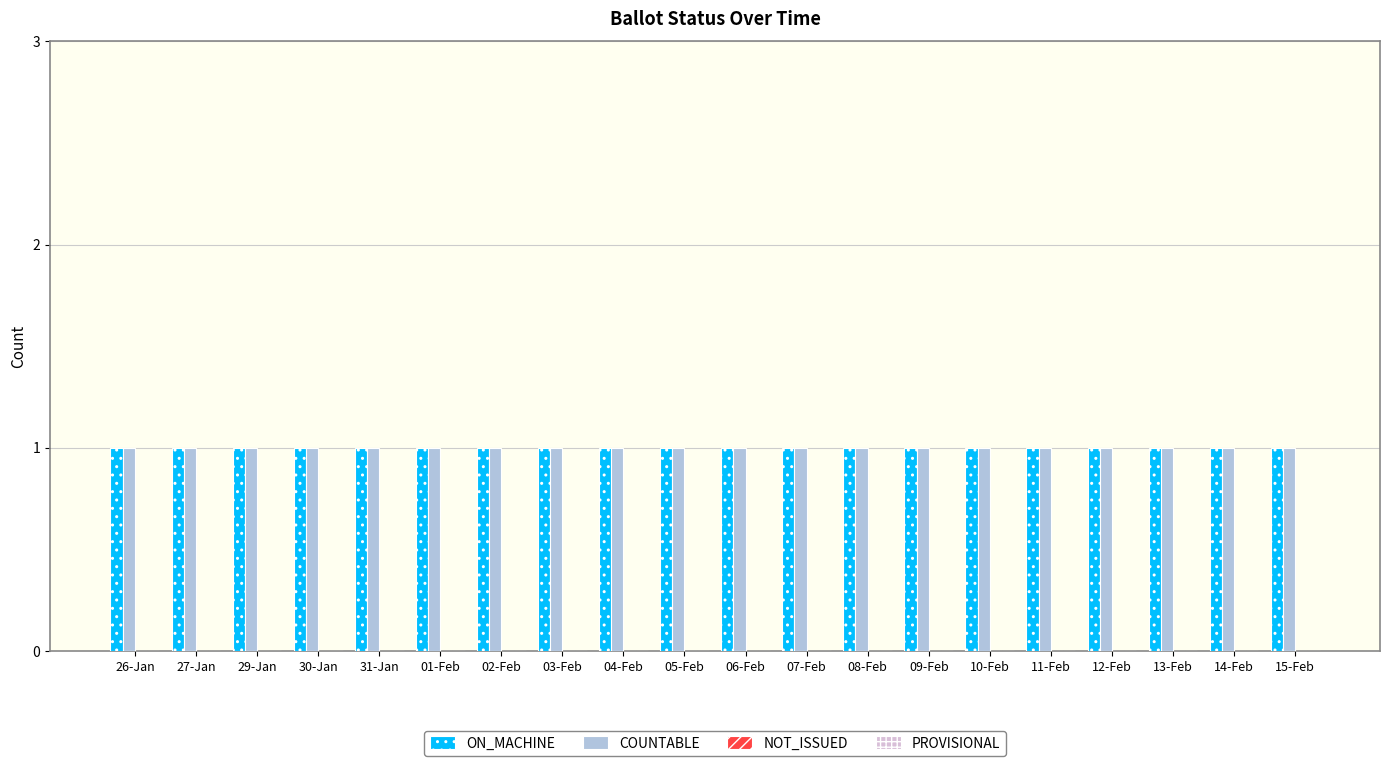

What value does the ON_MACHINE series have at 26-Jan?

1